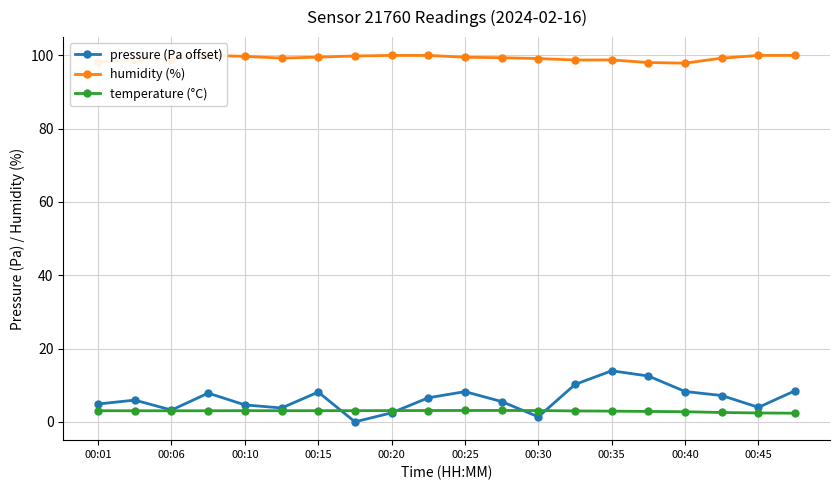

Rank the series at 00:35 from highest to lowest value.

humidity (%), pressure (Pa offset), temperature (°C)